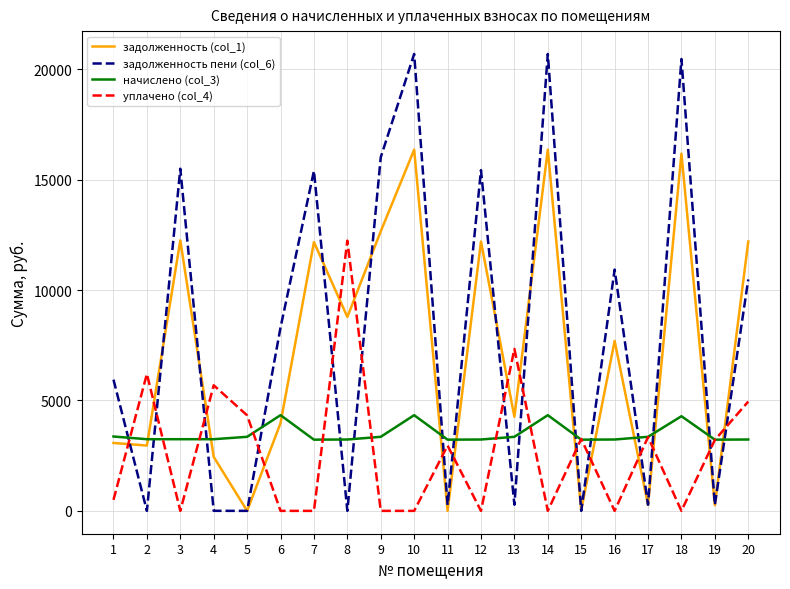

What is the total value across all series at 19?

6962.2